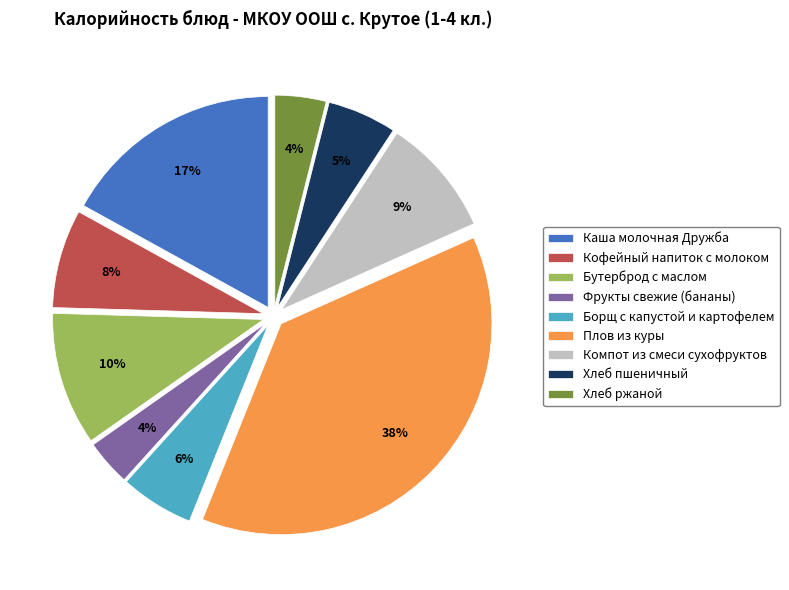

Combined, do Компот из смеси сухофруктов and Фрукты свежие (бананы) account for over 50%?

No